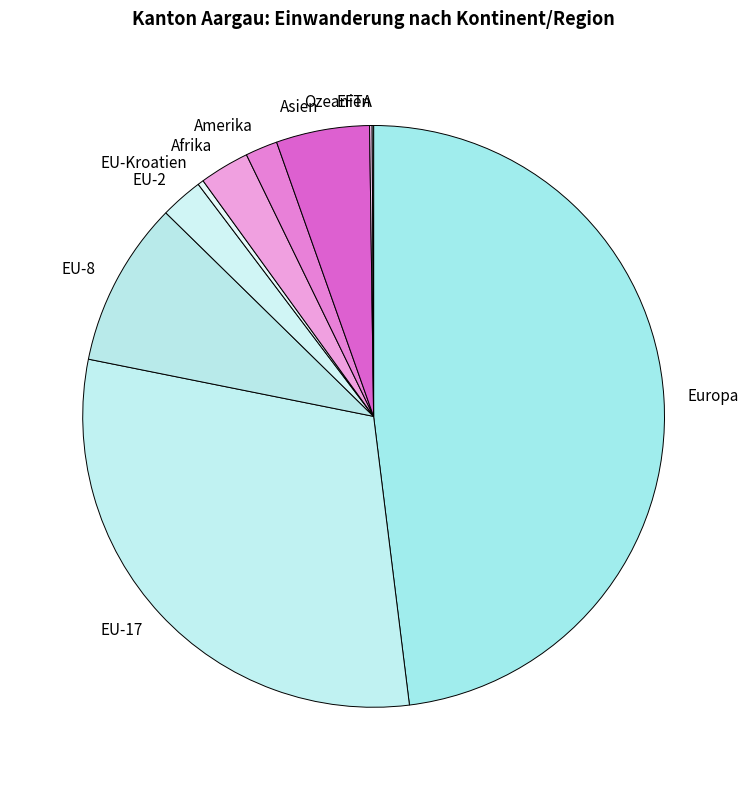

Approximately how many times larger is the value at Asien compared to Europa?

0.1